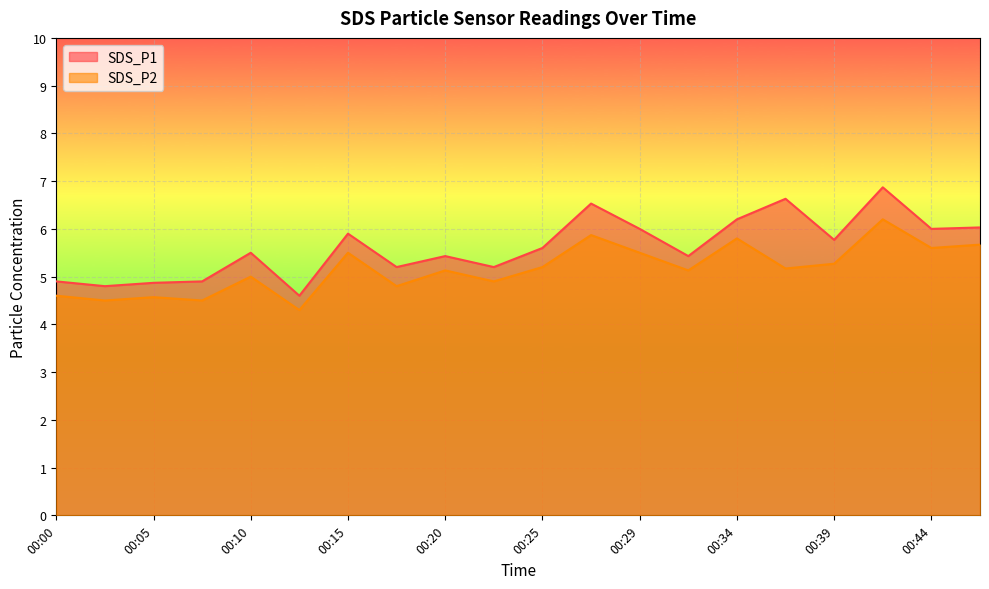

How many series are shown in this chart?

2